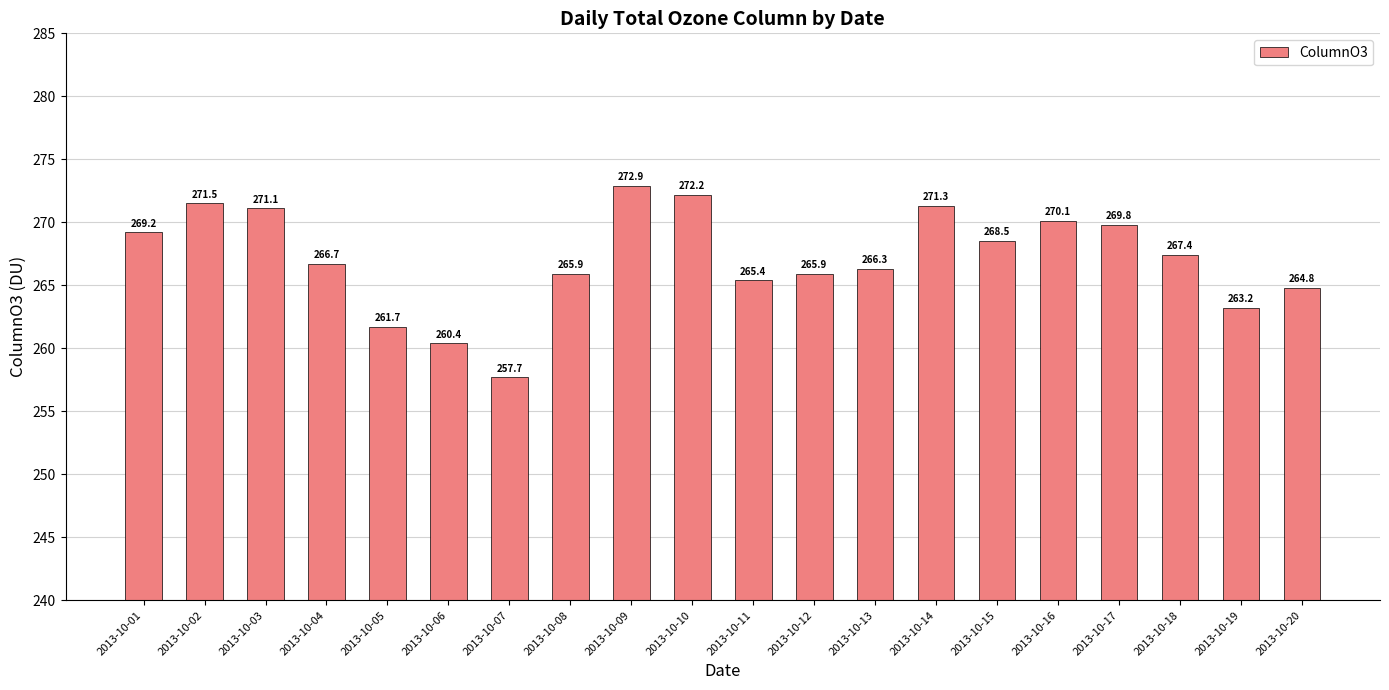

Where is the data nearest to the value 265?

2013-10-20